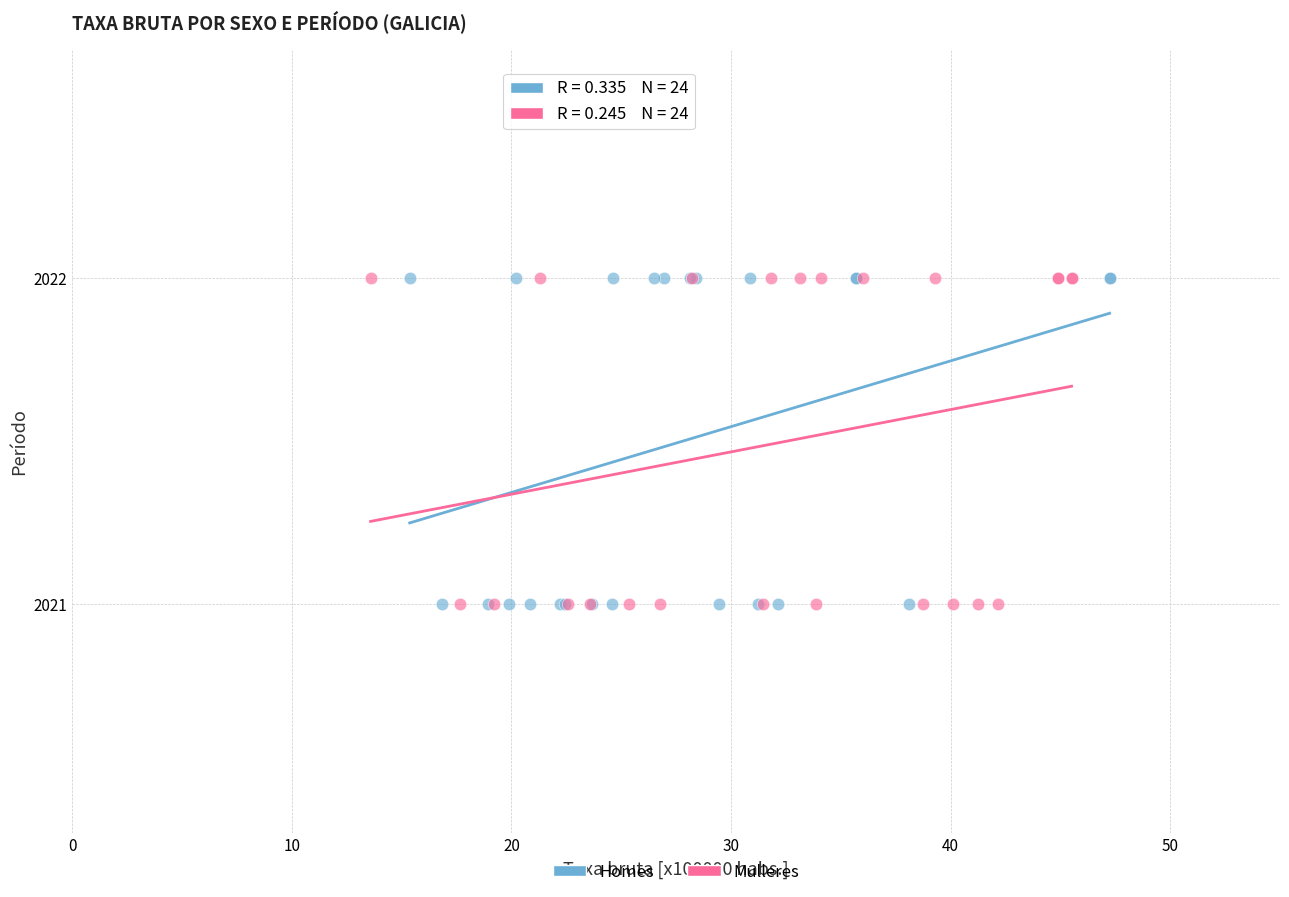

What are all the series names shown in the legend?

Homes, Mulleres